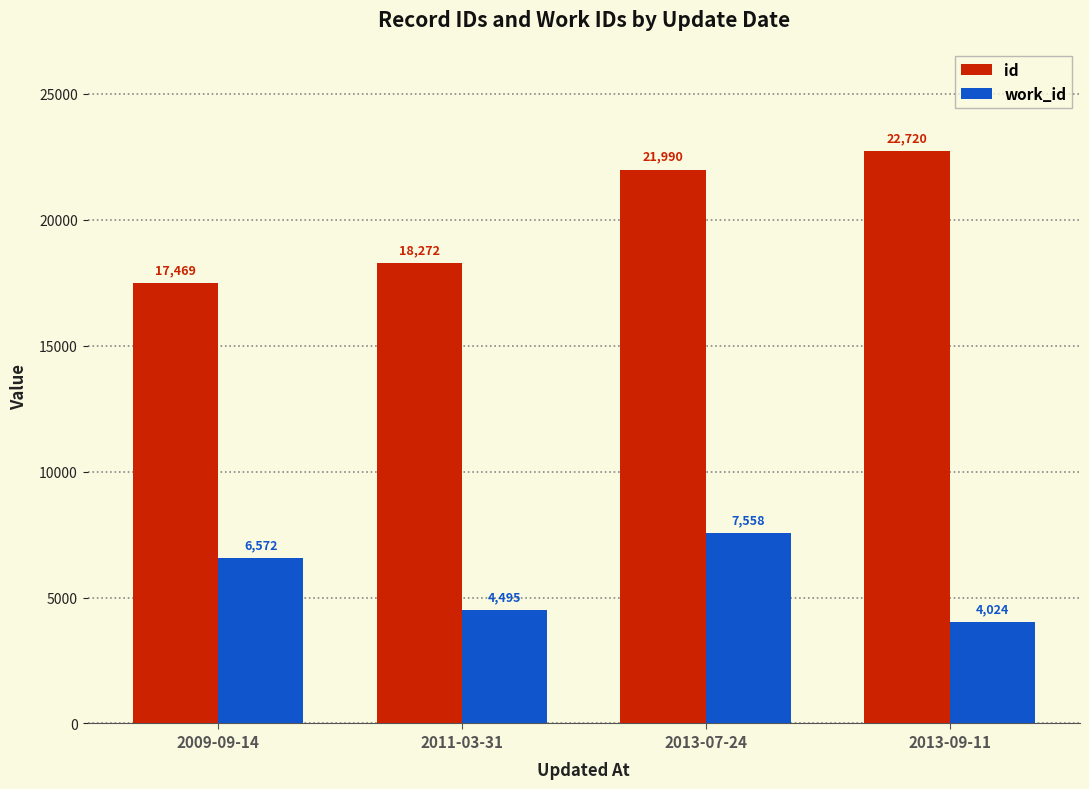

Does the chart contain any negative values?

No